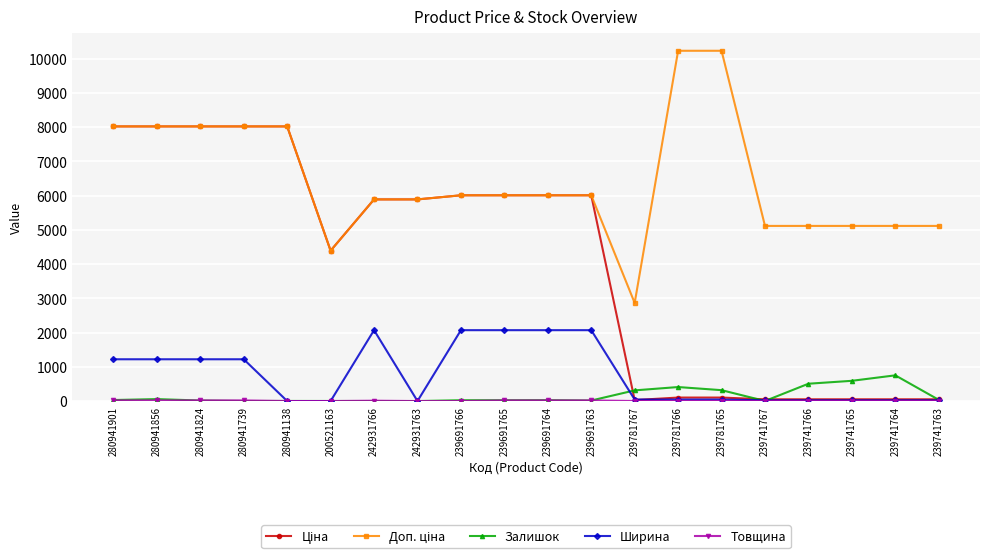

What is the highest value of the Ширина series?

2070.0